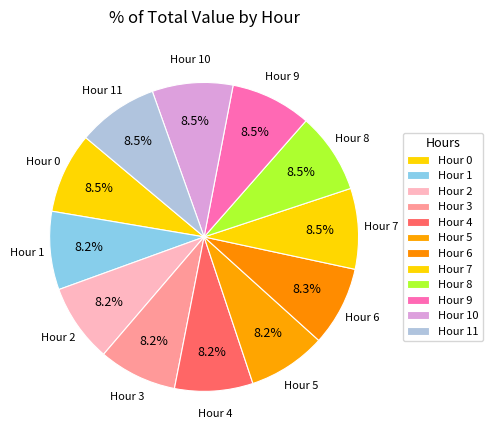

Combined, do Hour 11 and Hour 9 account for over 50%?

No